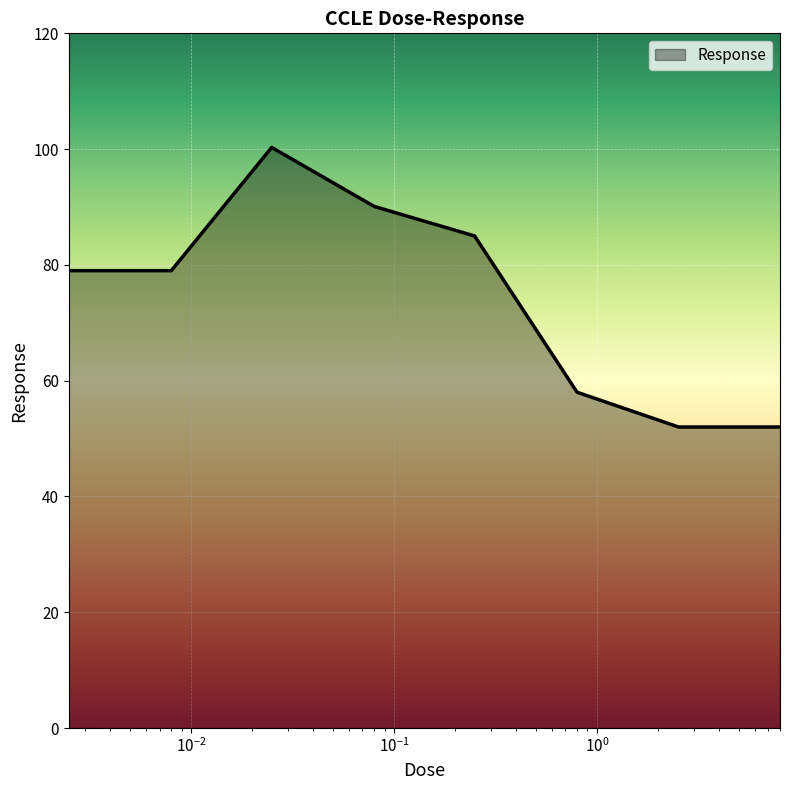

True or false: there are more than 0 points higher than both neighbors.

True